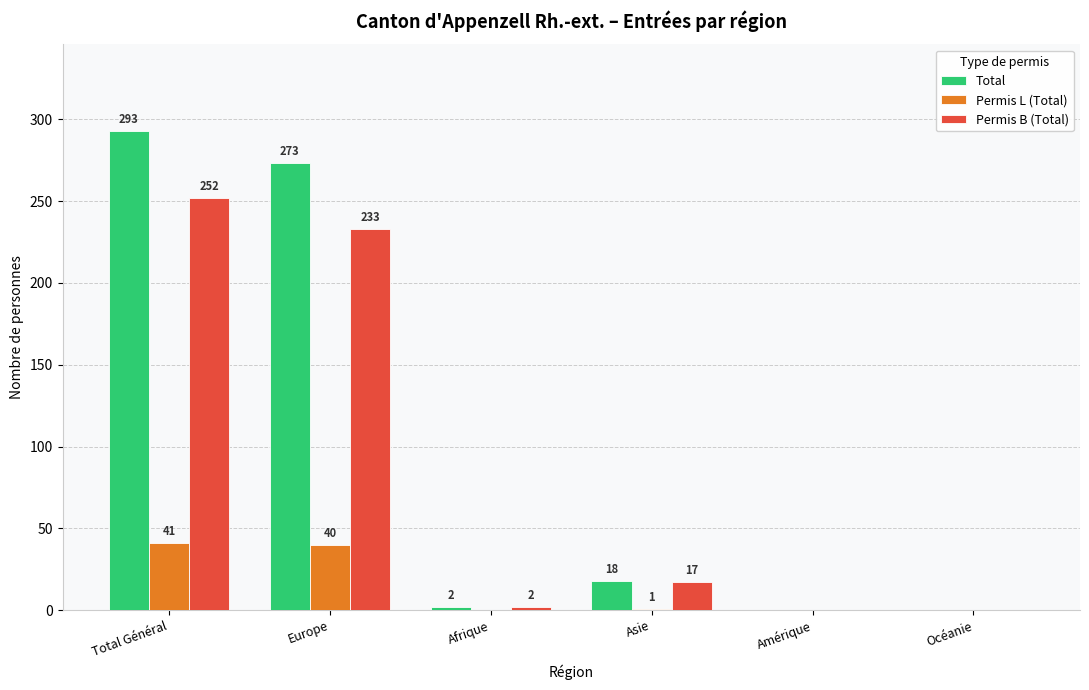

Reading left to right, what are all the values shown in this chart?

Total: Total Général=293	Europe=273	Afrique=2	Asie=18	Amérique=0	Océanie=0
Permis L (Total): Total Général=41	Europe=40	Afrique=0	Asie=1	Amérique=0	Océanie=0
Permis B (Total): Total Général=252	Europe=233	Afrique=2	Asie=17	Amérique=0	Océanie=0